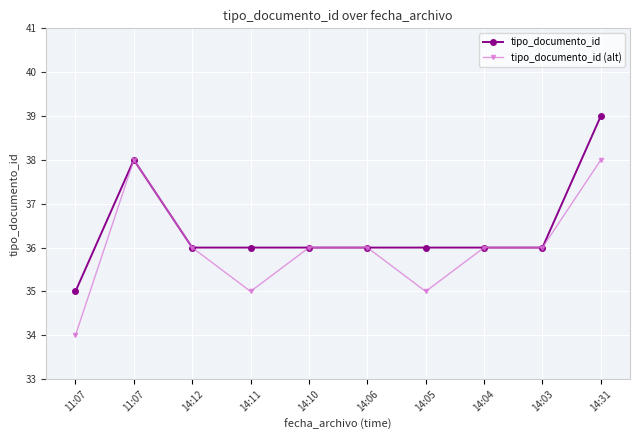

How many lines are shown in the chart?

2